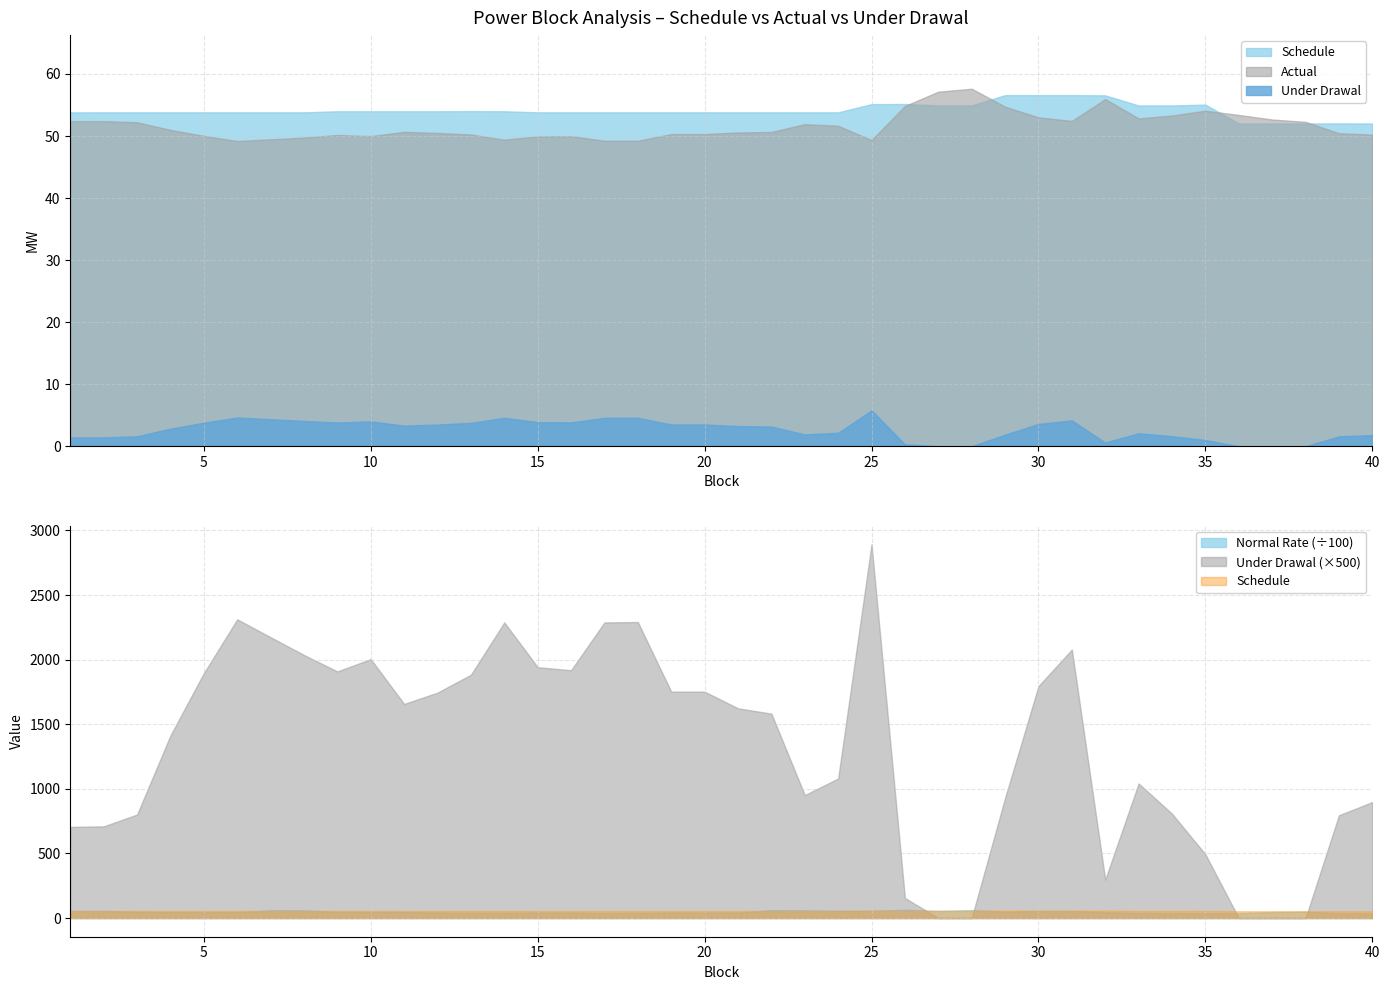

What is the difference between the maximum and minimum values in the Normal_Rate series?

2789.6